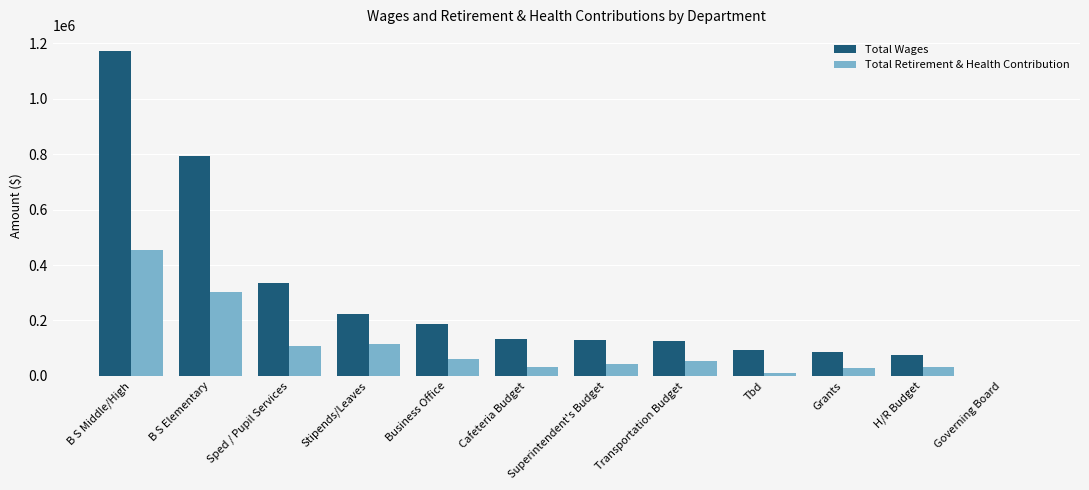

The Total Wages series shows 132540 at Cafeteria Budget. True or false?

True